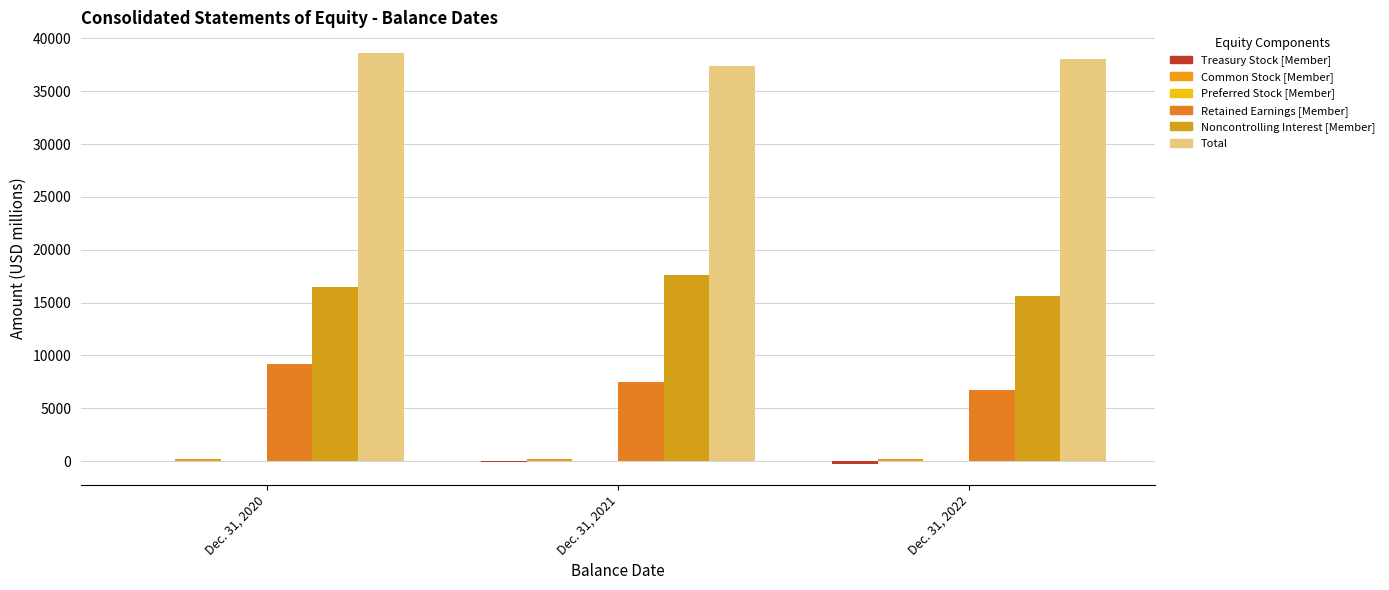

Does the chart contain stacked bars?

No